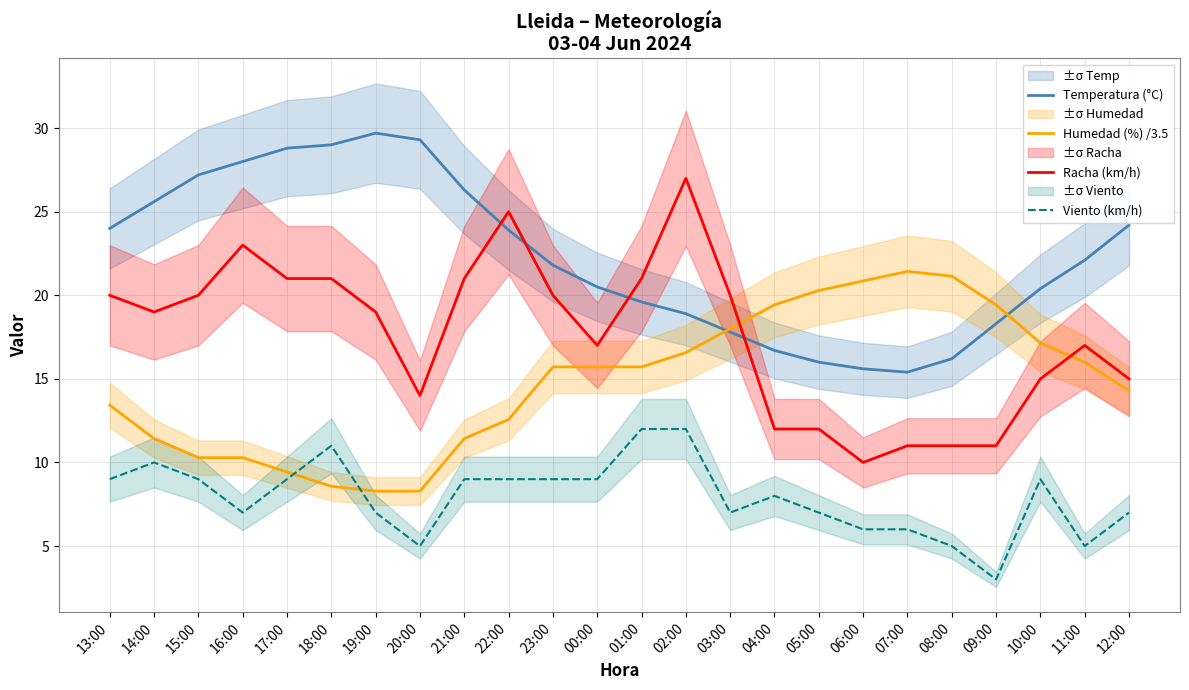

What is the total value across all series at 14:00?

66.0